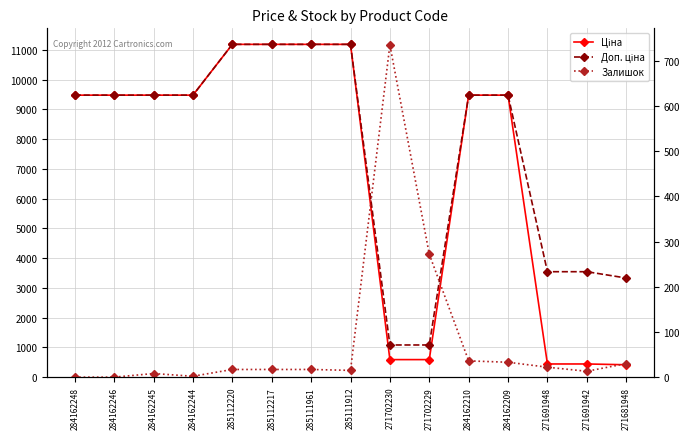

Between 285111912 and 284162245, which is larger?

285111912